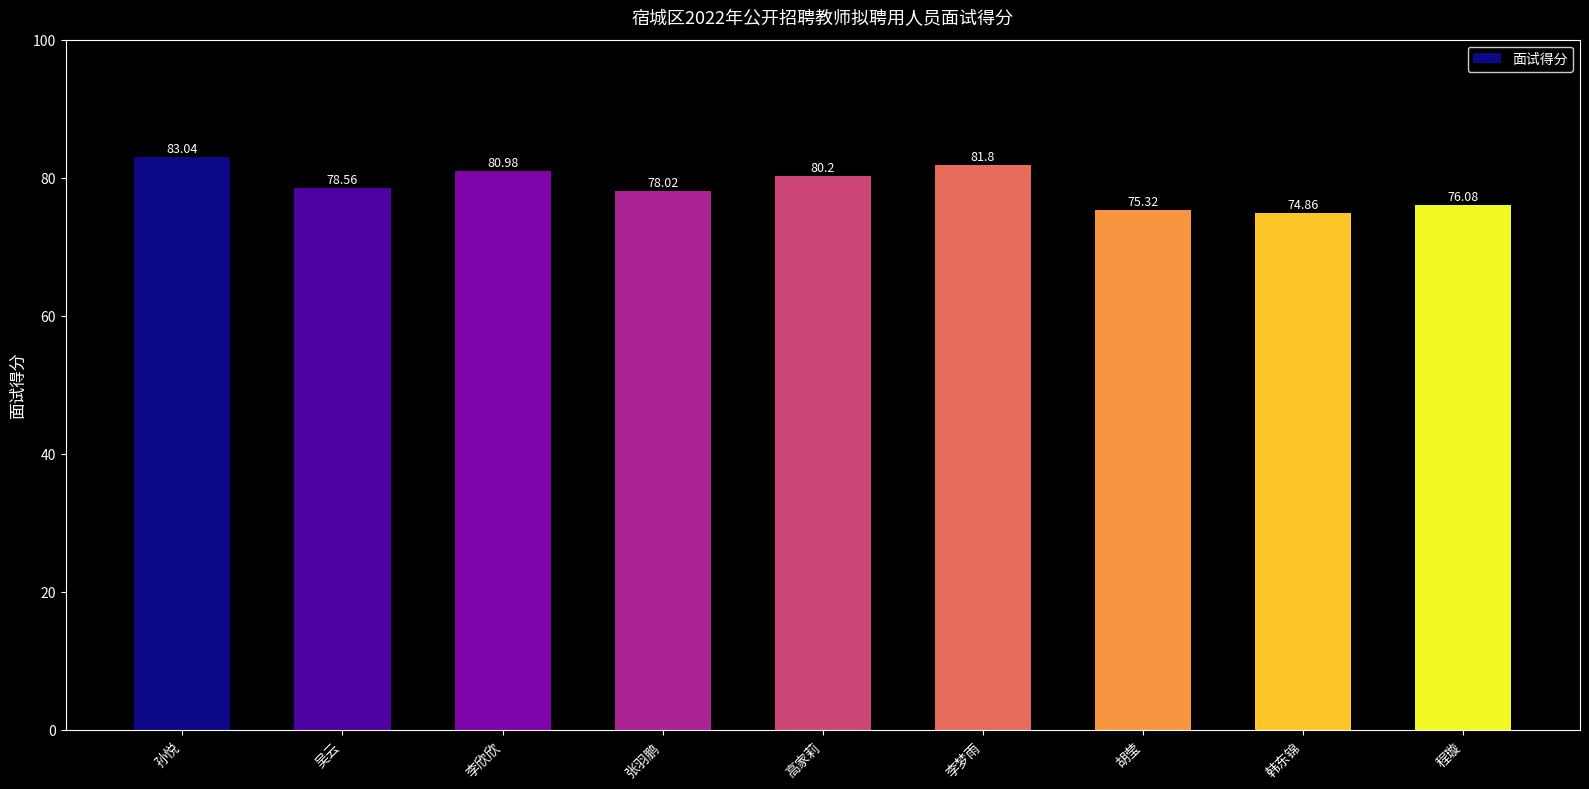

Reading left to right, what are all the values shown in this chart?

孙悦=83.0	吴云=78.6	李欣欣=81.0	张羽鹏=78.0	高家莉=80.2	李梦雨=81.8	胡莹=75.3	韩东锦=74.9	程璇=76.1